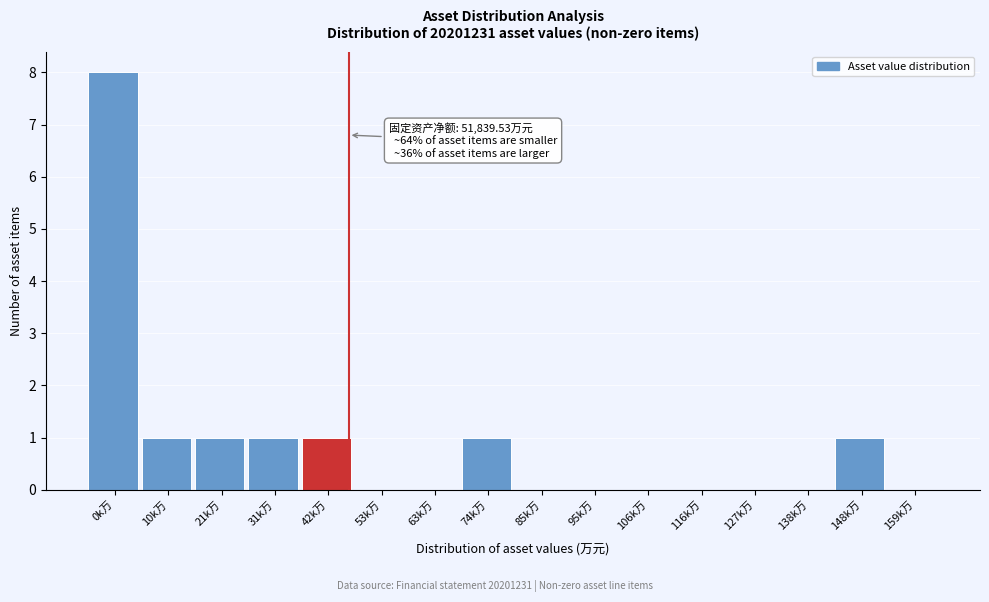

Reading right to left, what are all the values shown in this chart?

159k万=0	148k万=1	138k万=0	127k万=0	116k万=0	106k万=0	95k万=0	85k万=0	74k万=1	63k万=0	53k万=0	42k万=1	31k万=1	21k万=1	10k万=1	0k万=8